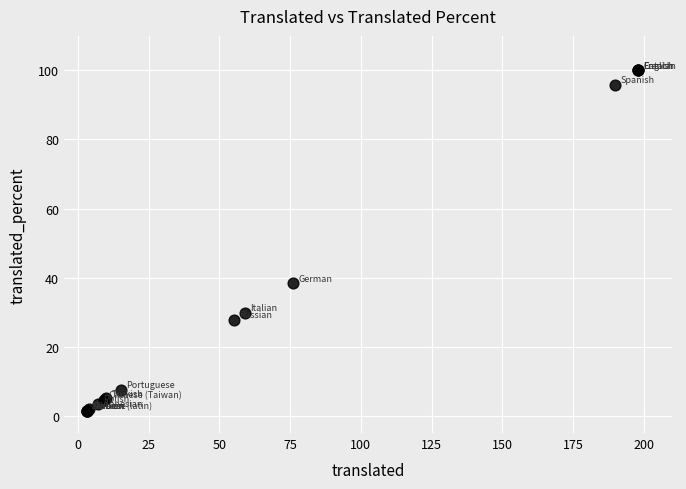

What Y value in the scatter plot is closest to 50?

38.3